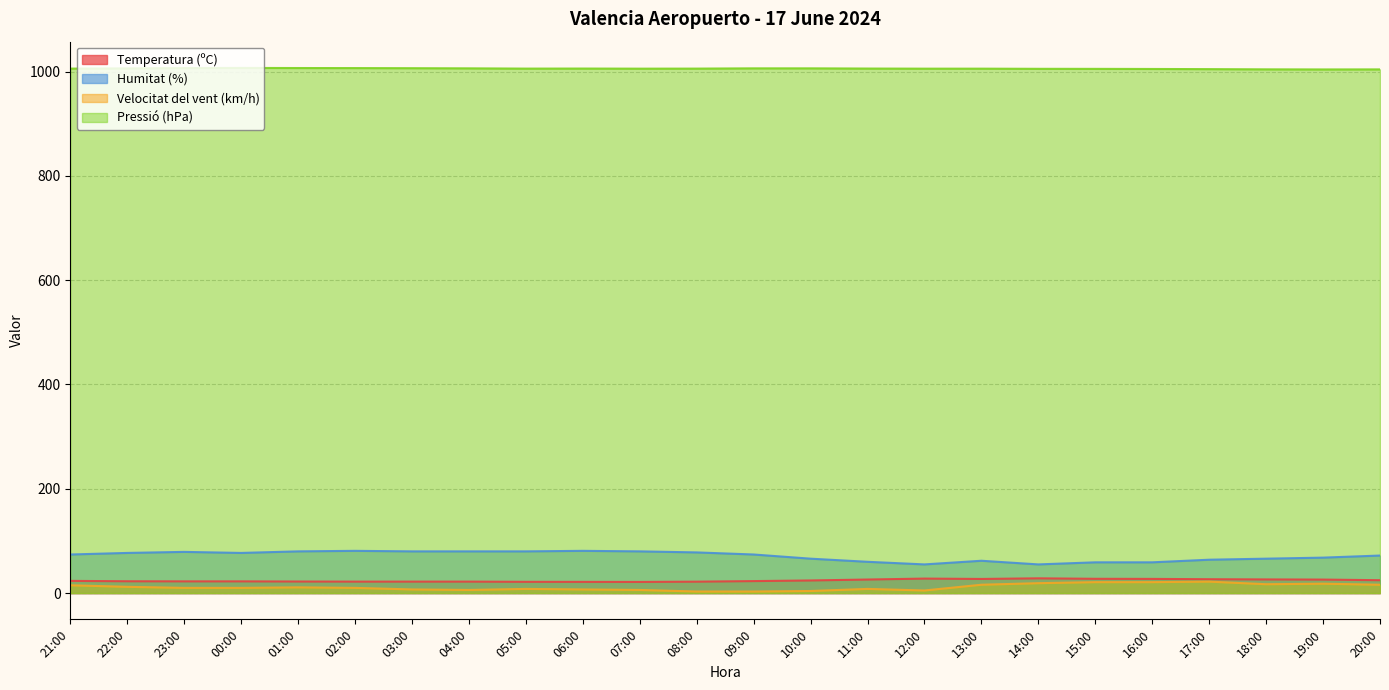

The Temperatura (ºC) series shows 26.6 at 17:00. True or false?

True